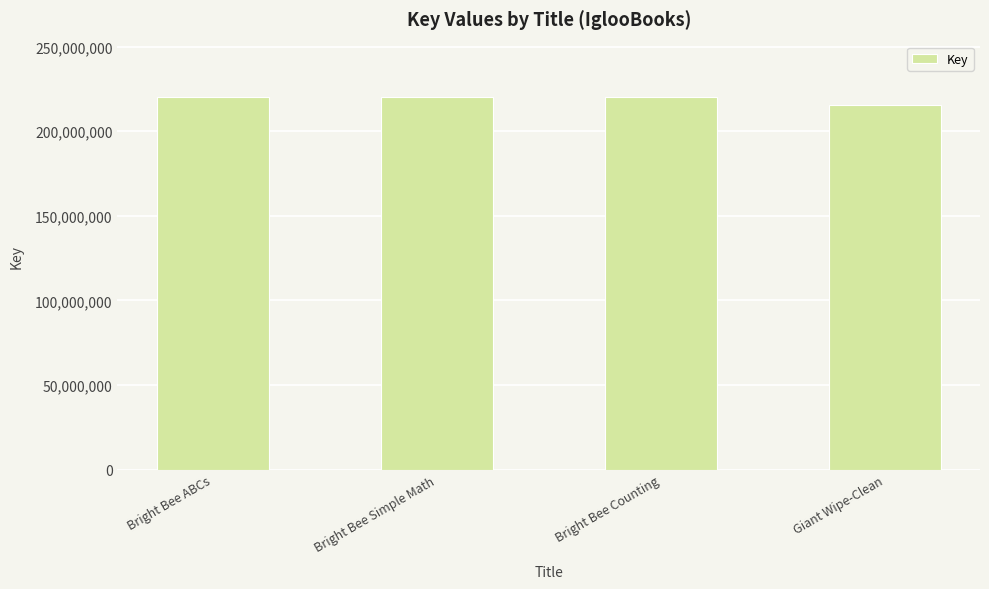

What is the label of the 4th bar from the right?

Bright Bee ABCs